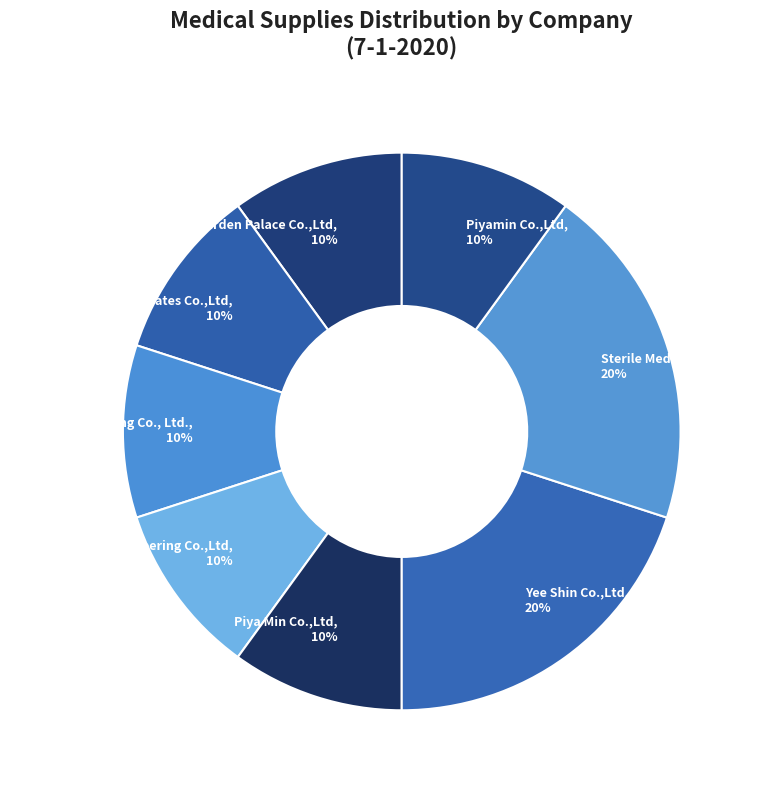

What is the ratio of the value at Piyamin Co.,Ltd, 10% to the value at Piya Min Co.,Ltd, 10%?

1.0